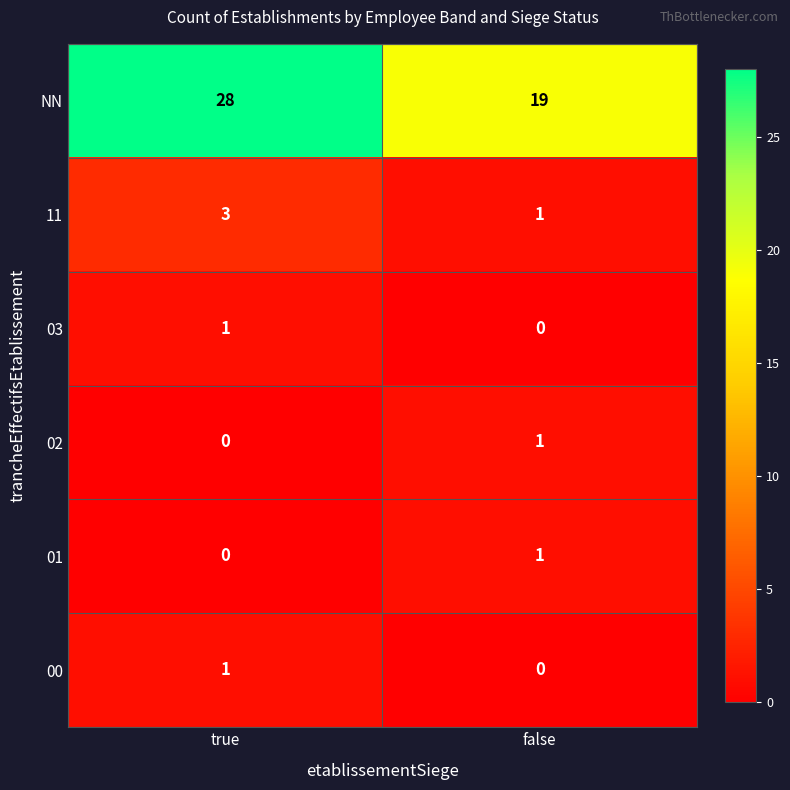

Is it true that 11 equals 1 at false?

True